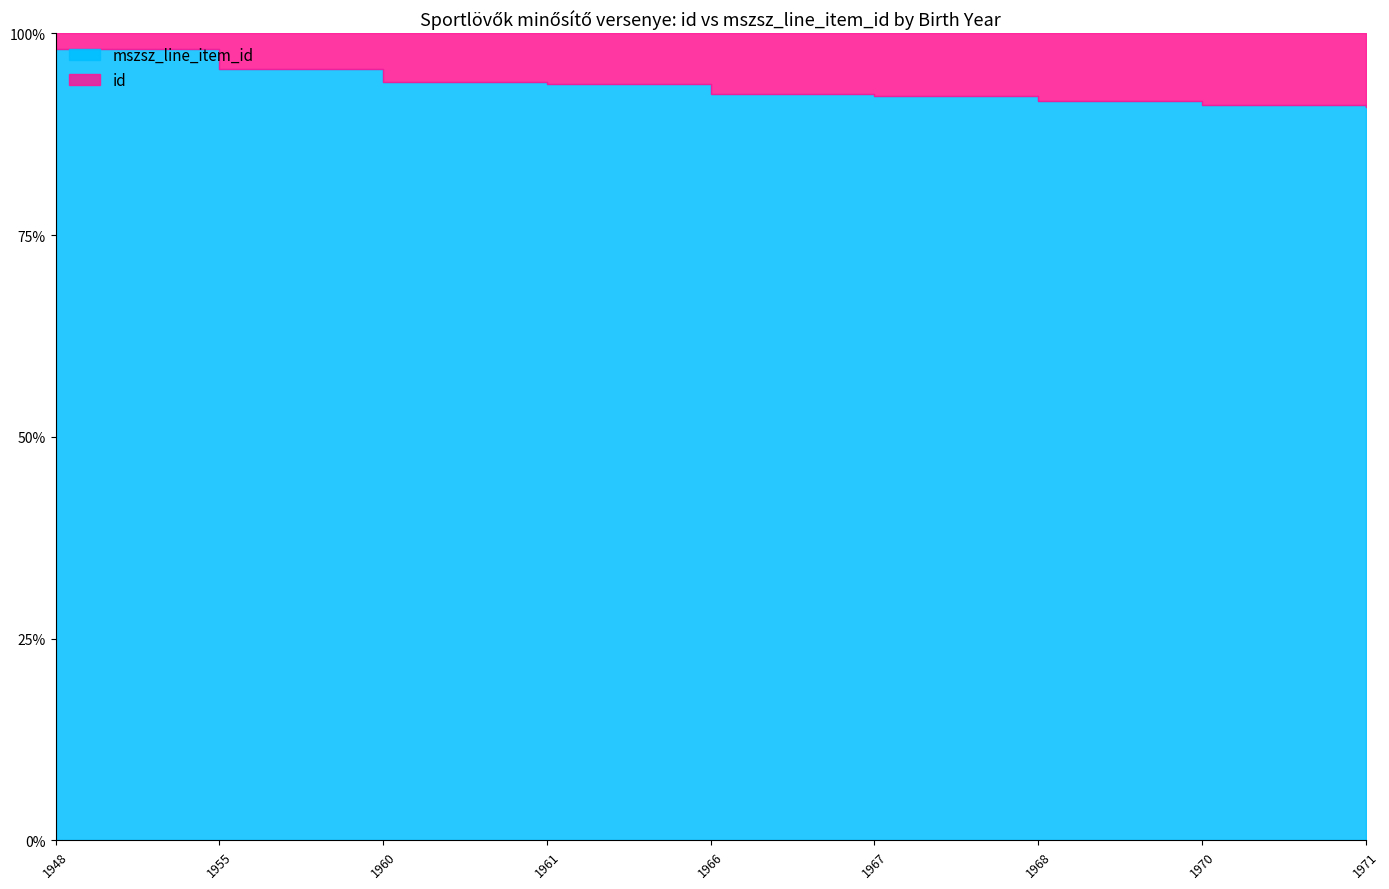

True or false: mszsz_line_item_id and id cross at least once.

False